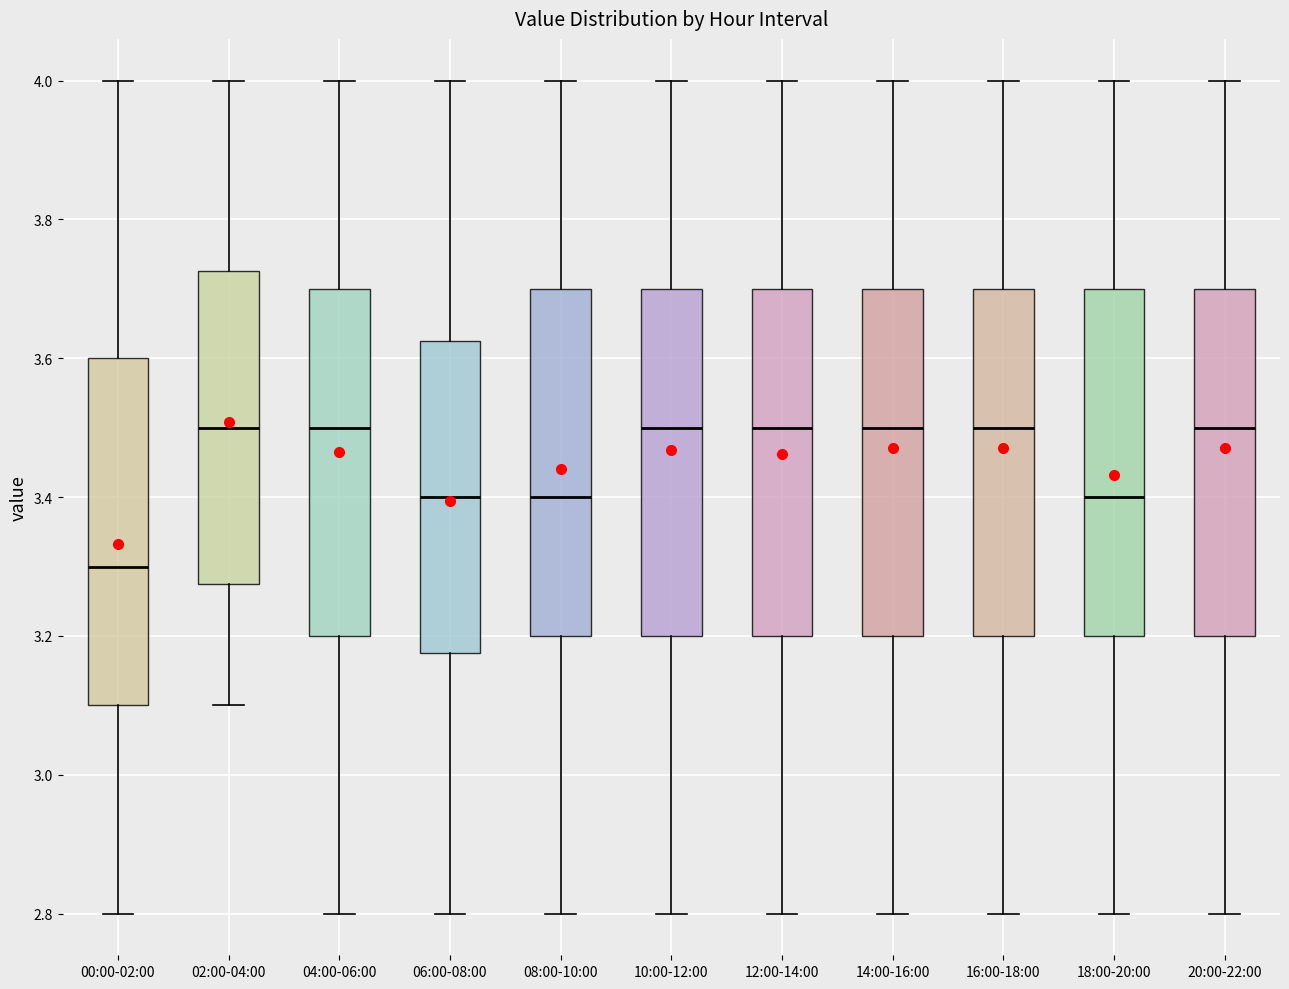

Which box has the lowest median line?

00:00-02:00